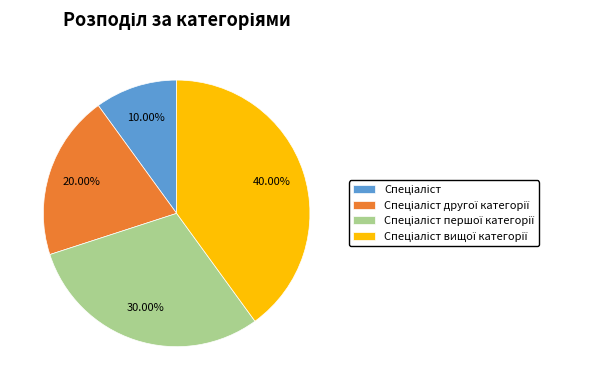

Does any single category account for the majority?

No